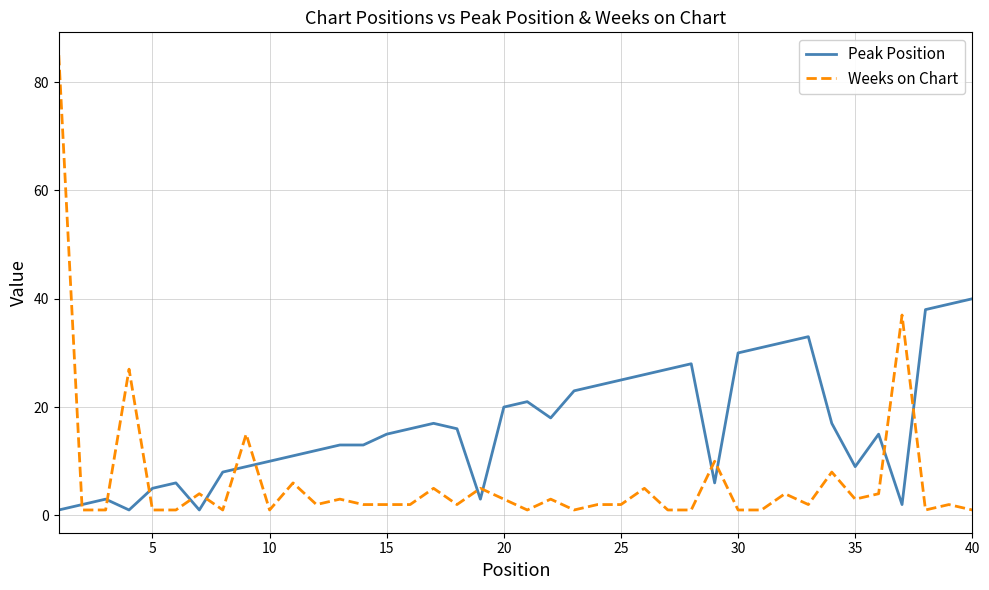

What is the minimum value shown in the chart?

1